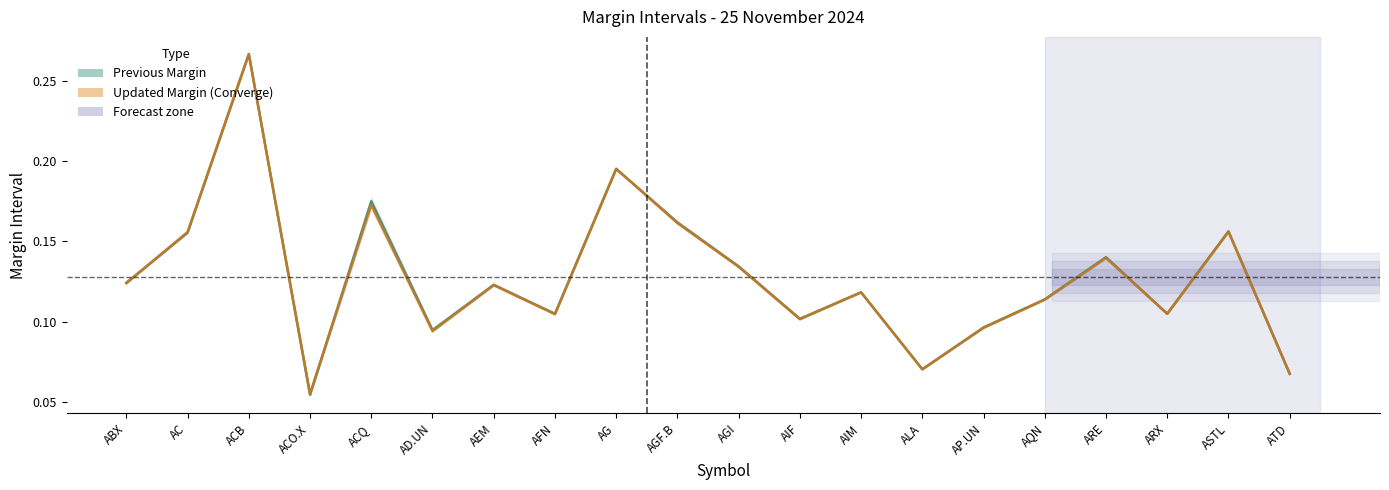

At which category does the chart reach its minimum across all series?

ACO.X